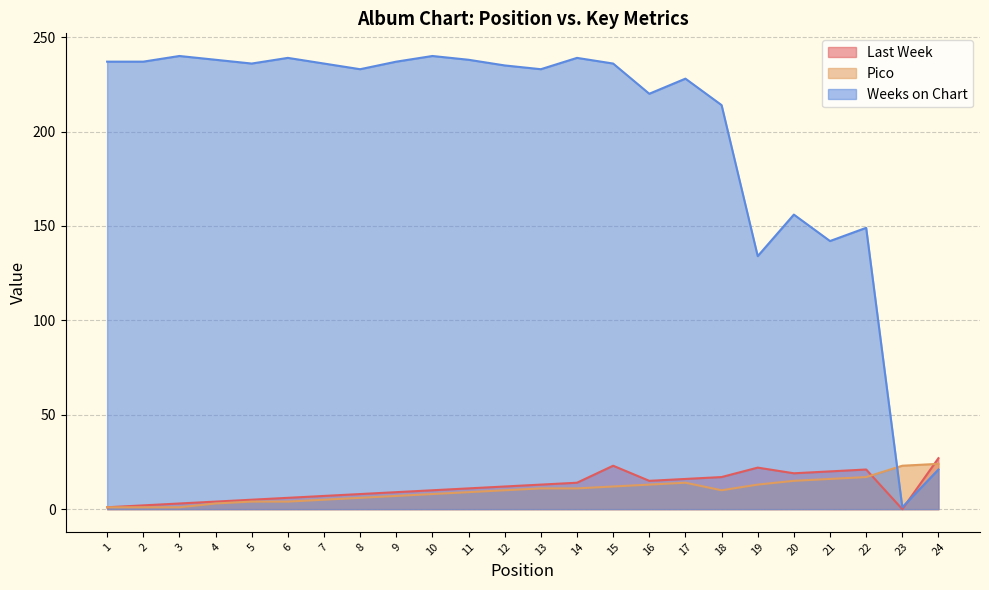

Count the number of categories in the chart.

24